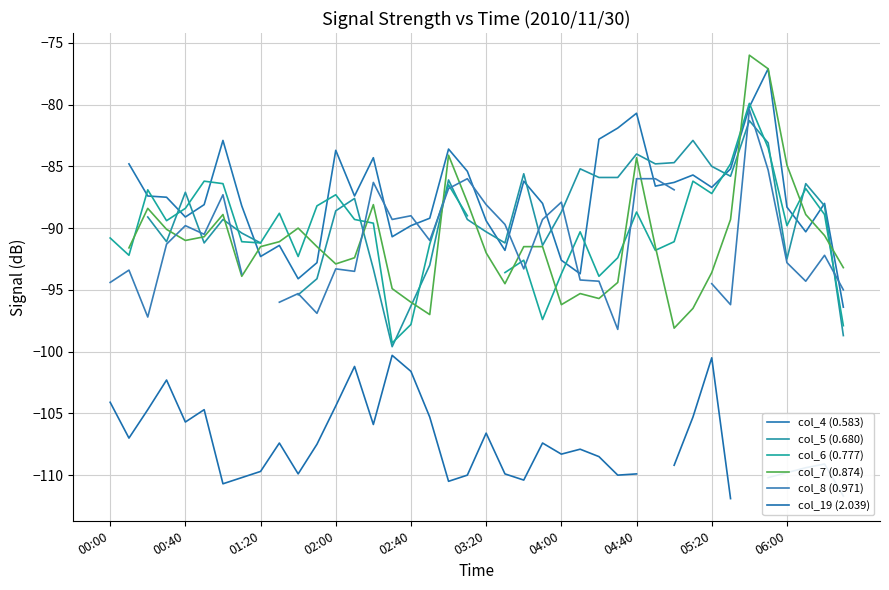

What are all the series names shown in the legend?

col_4 (0.583), col_5 (0.680), col_6 (0.777), col_7 (0.874), col_8 (0.971), col_19 (2.039)